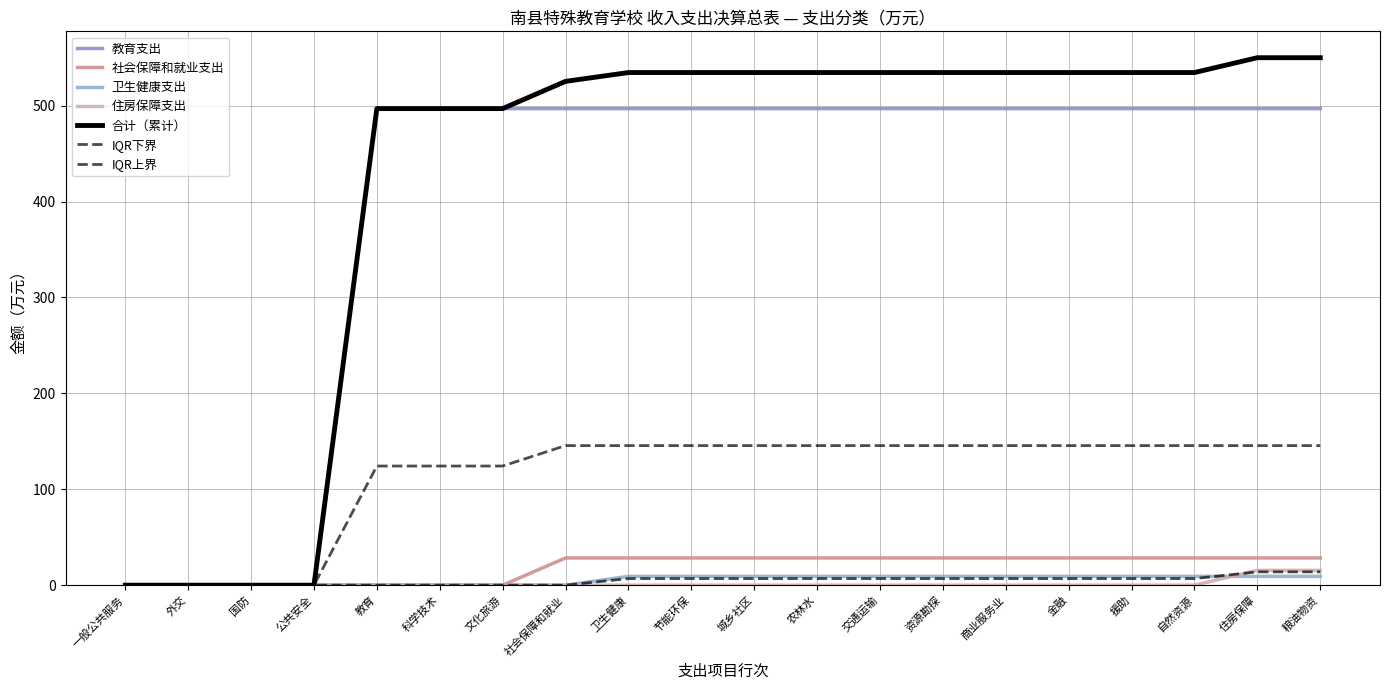

Does the chart display data point markers on the line(s)?

No